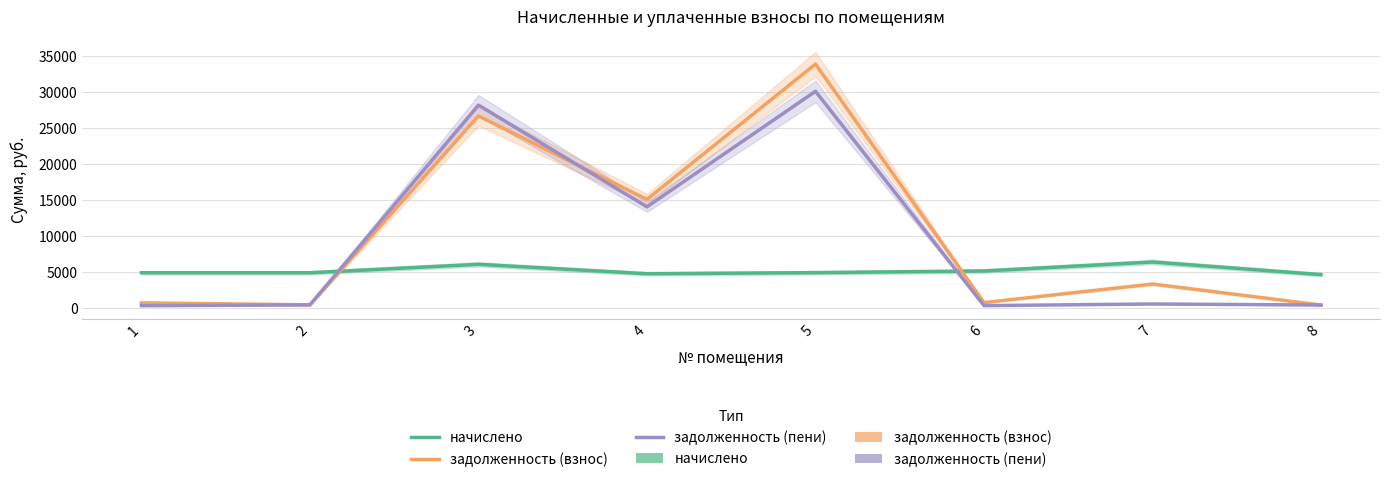

Count the number of categories in the chart.

8